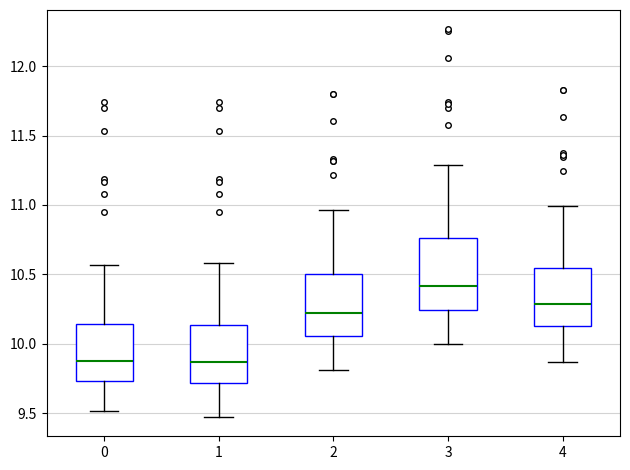

Where is the upper edge of the box at x = 4 on the y-axis? The values are not printed on the chart, so give them approximately, as read against the axis.

10.55